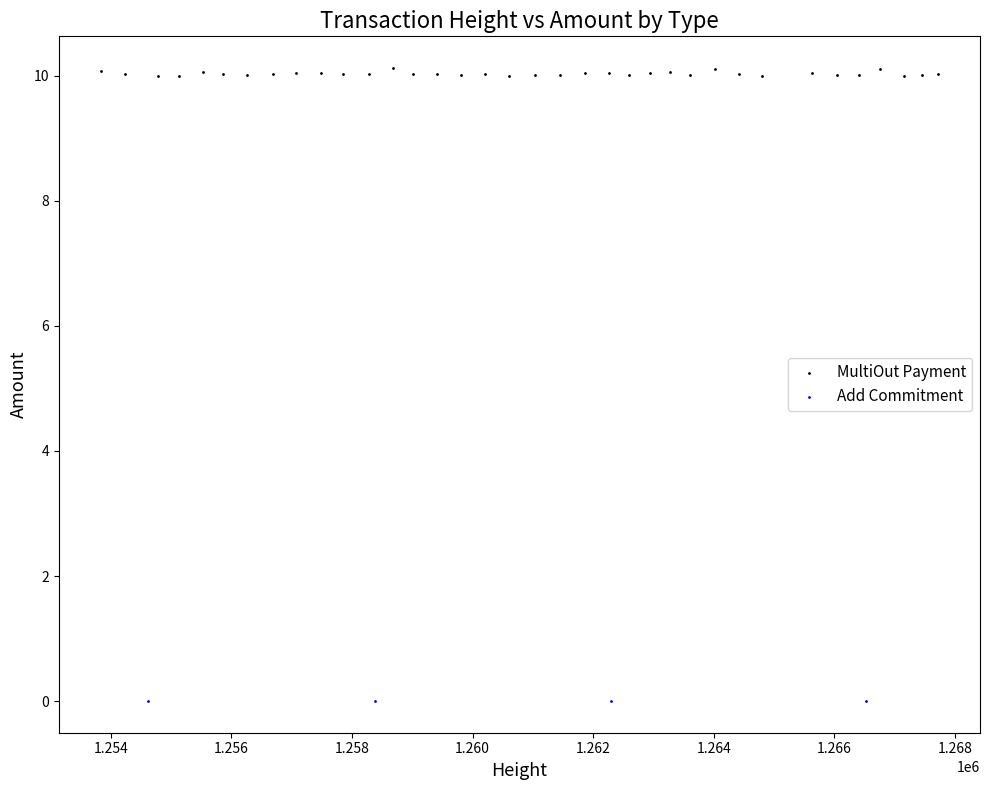

Which series reaches the maximum Y coordinate?

MultiOut Payment